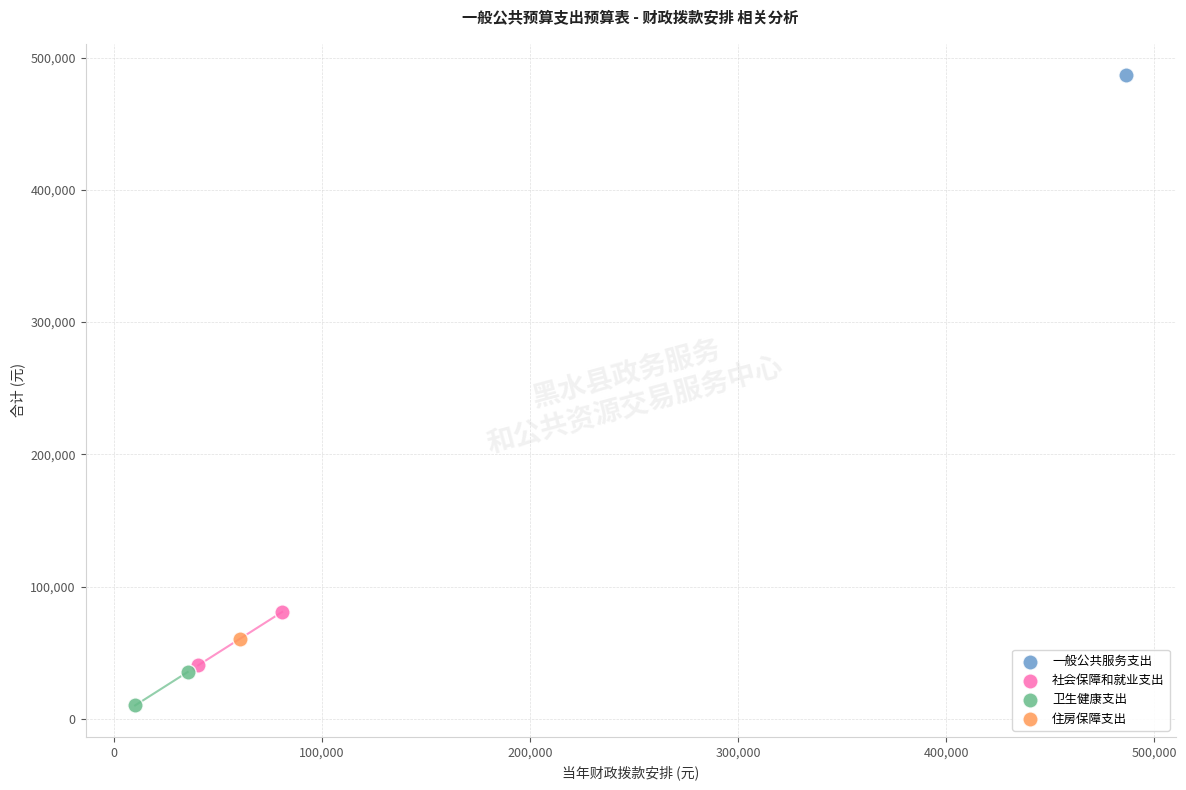

What are all the series names shown in the legend?

一般公共服务支出, 社会保障和就业支出, 卫生健康支出, 住房保障支出